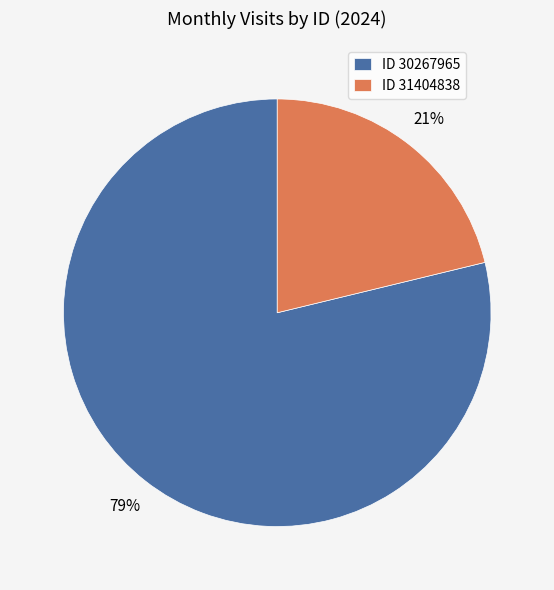

To the nearest percent, what is the combined percentage of ID 30267965 and ID 31404838?

100%